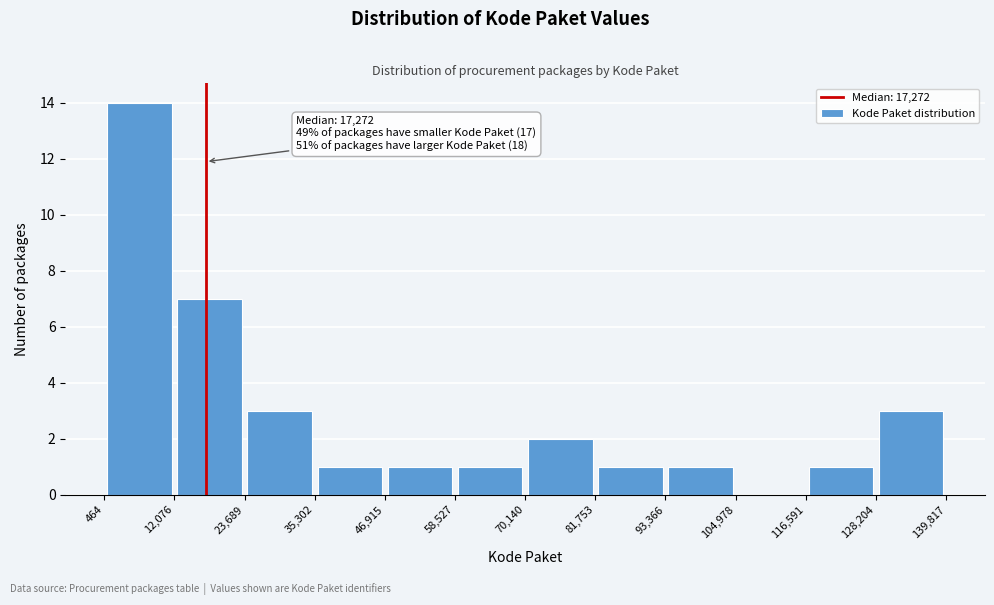

Which range on the x-axis has the tallest bar?

464 to 12,076